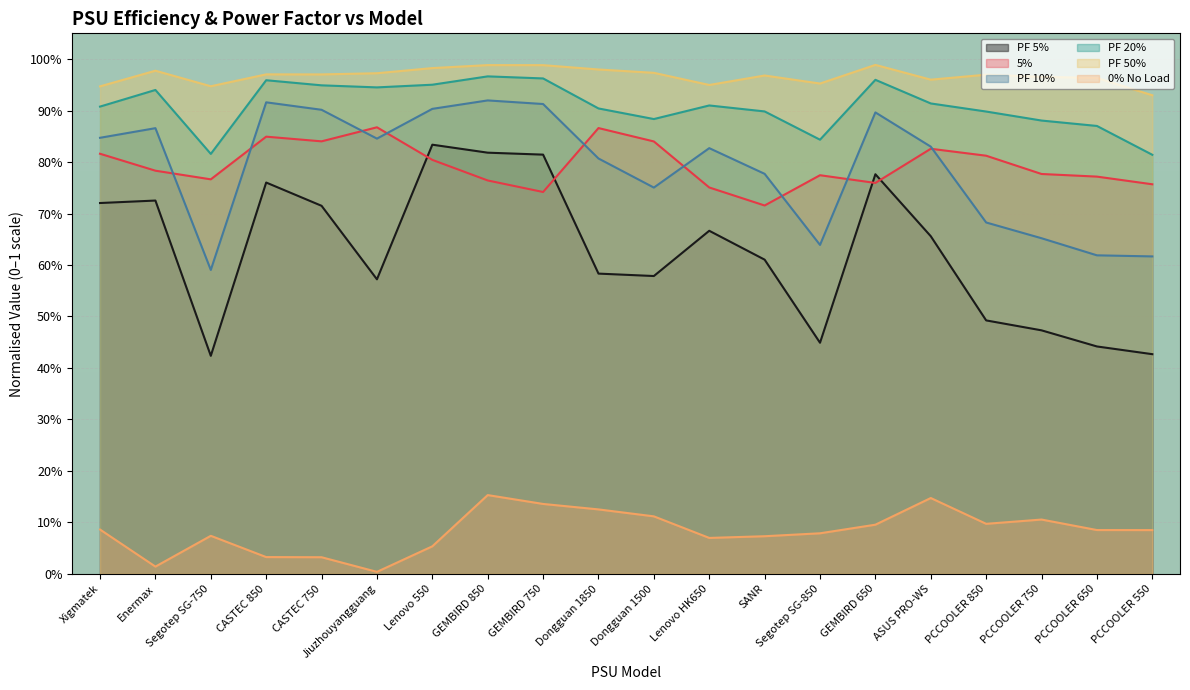

What is the greatest value displayed?

1.0